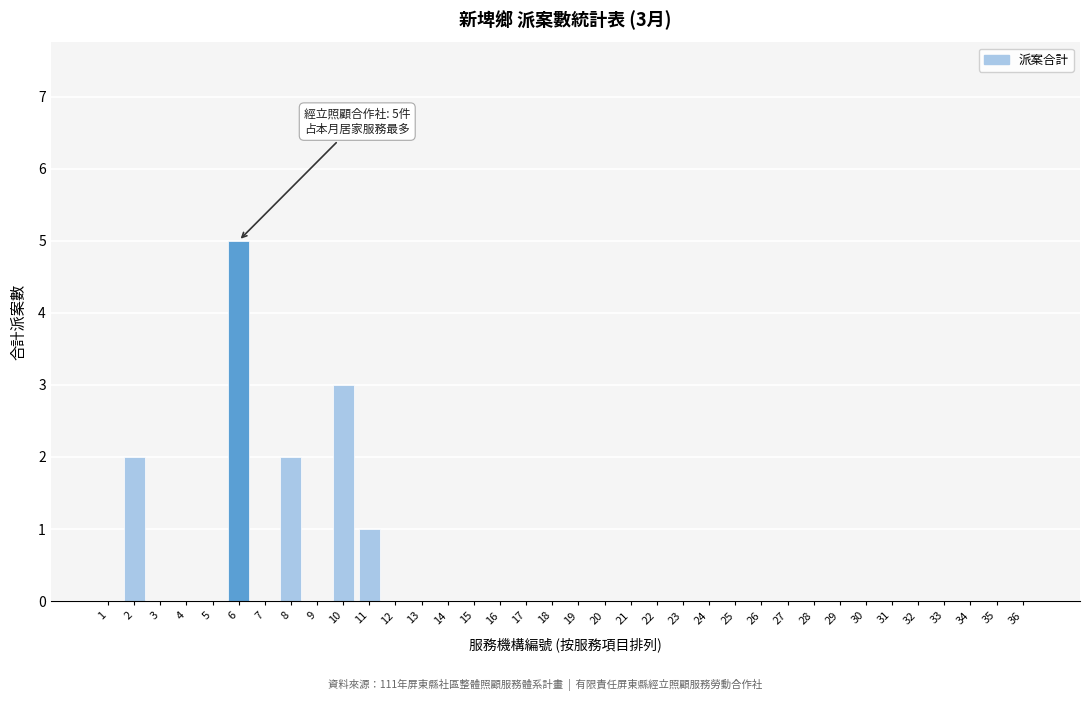

Is it true that the value at 28 is 0?

True